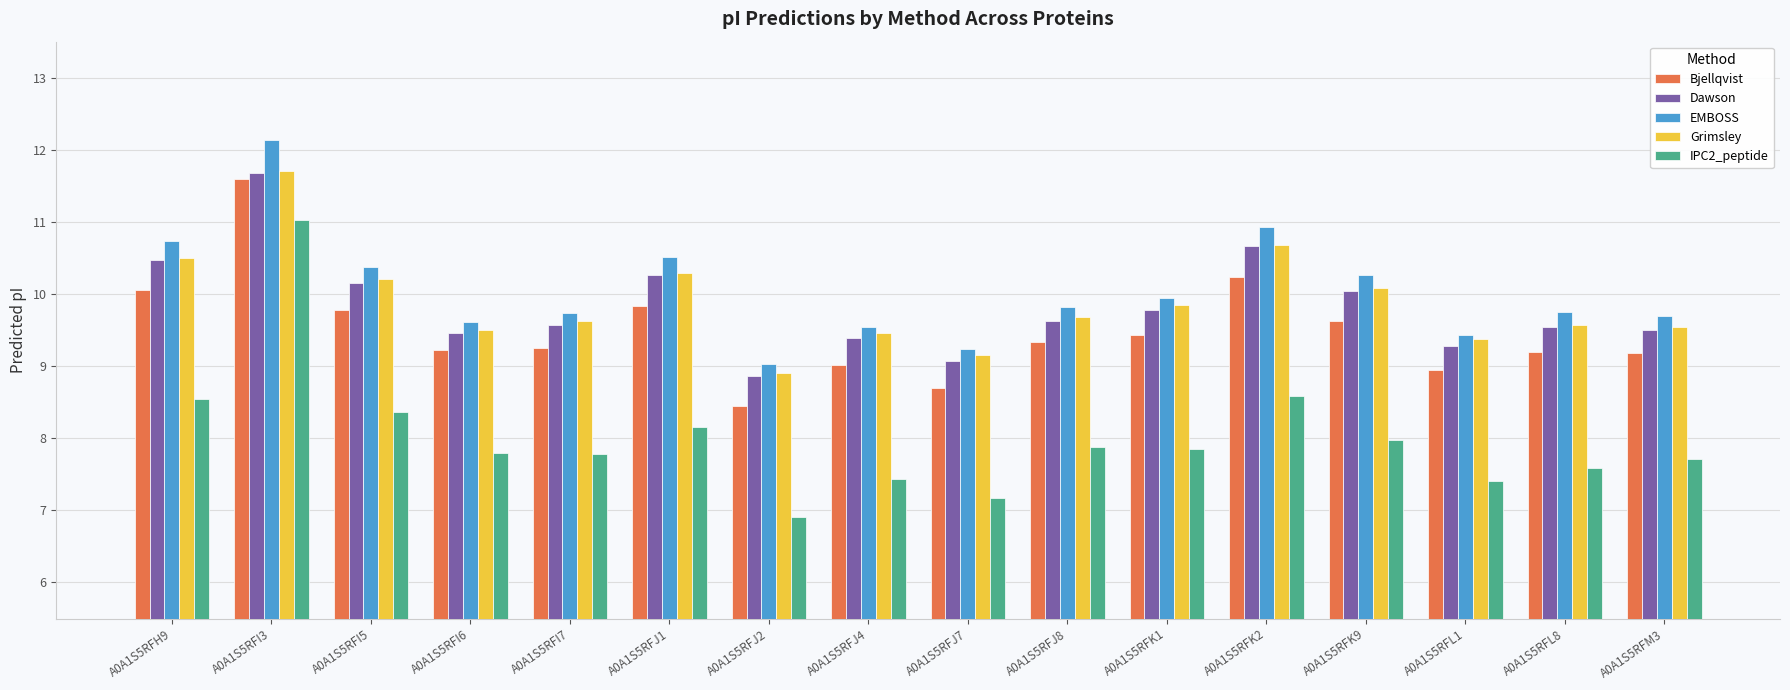

The value of Dawson at A0A1S5RFI6 is 9.5. True or false?

True